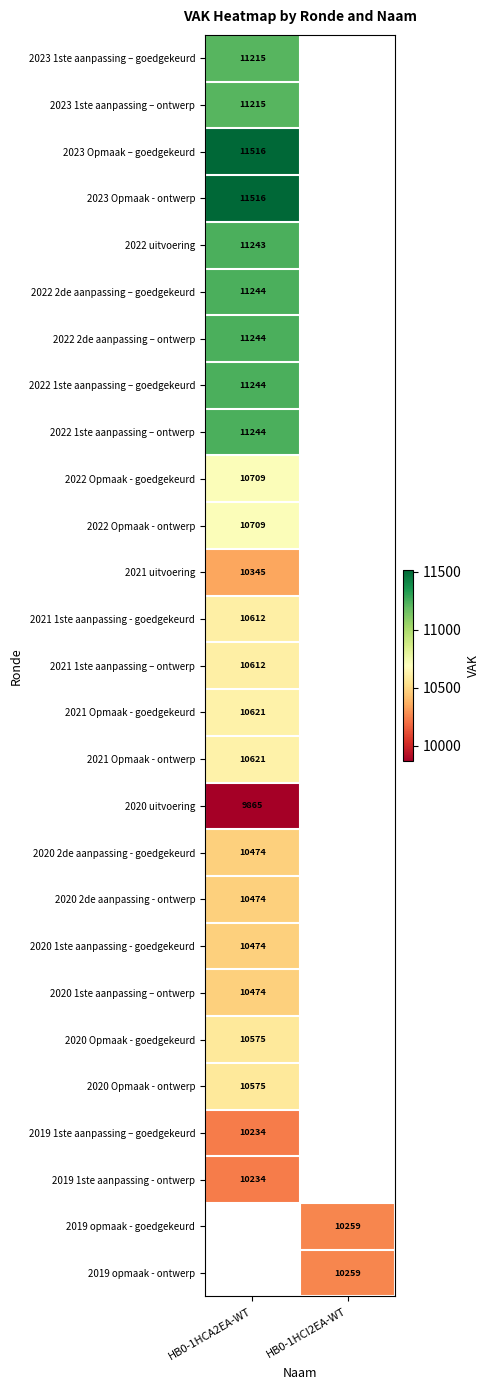

Is the value of 2021 1ste aanpassing – ontwerp at HB0-1HCA2EA-WT greater than the value of 2023 Opmaak - ontwerp at HB0-1HCA2EA-WT?

No